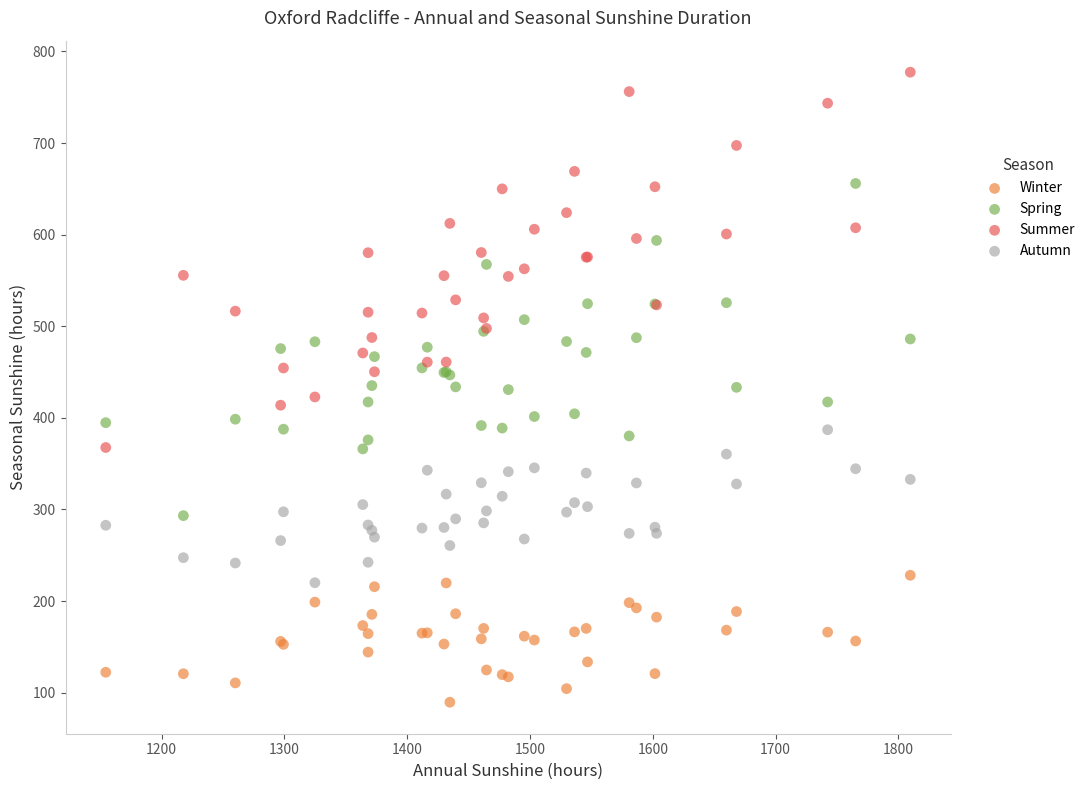

Which series contains the highest Y value?

Summer